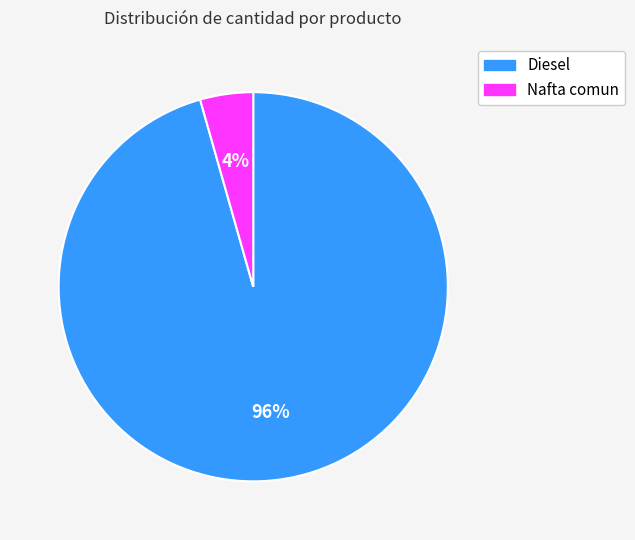

Is the sum of Nafta comun and Diesel greater than half?

Yes